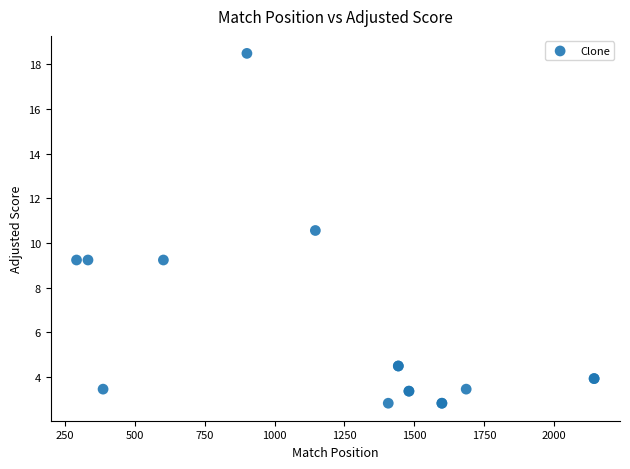

What Y value in the scatter plot is closest to 10?

10.6